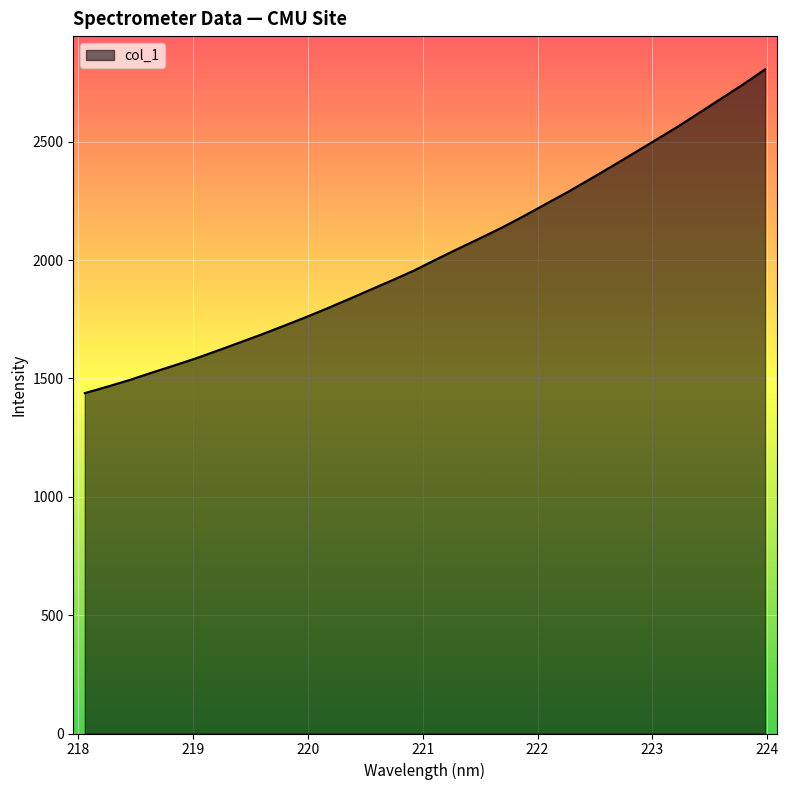

What is the difference between the maximum and minimum values?

1367.8